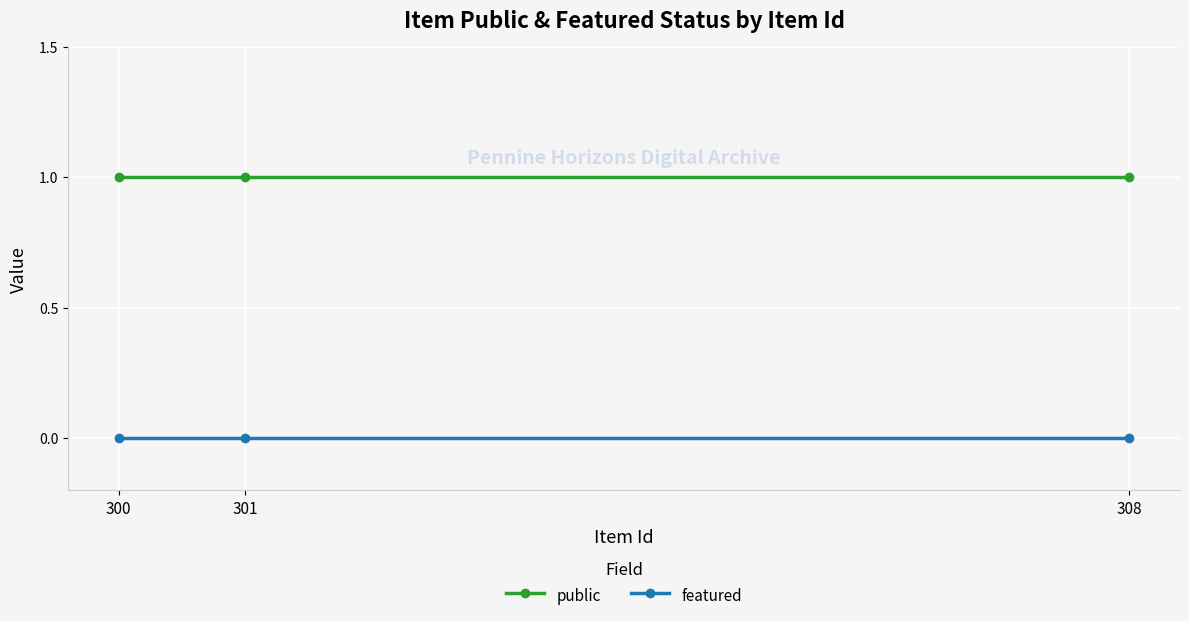

Count the number of categories in the chart.

3